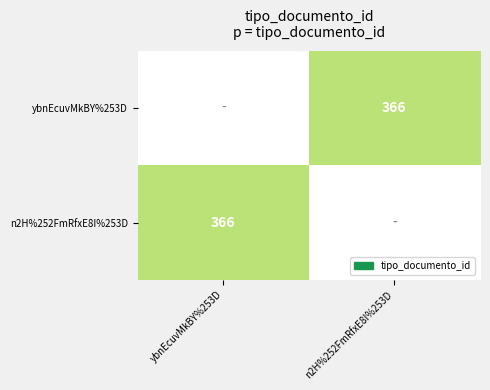

Which category has the highest value in the n2H%252FmRfxE8I%253D series?

ybnEcuvMkBY%253D